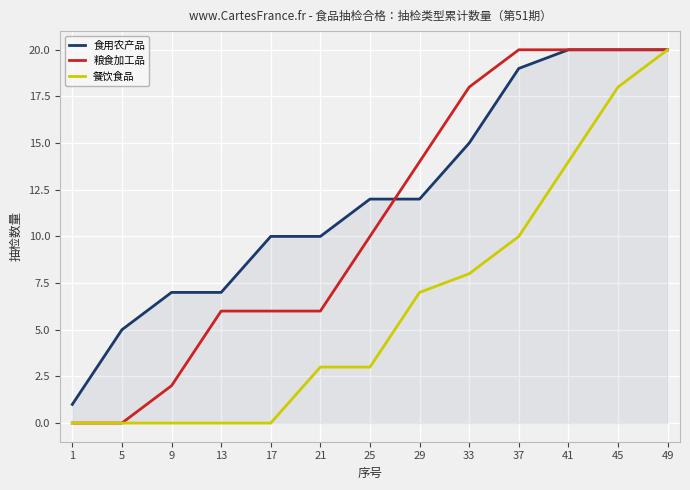

Between 1 and 9, which series saw the biggest shift?

食用农产品